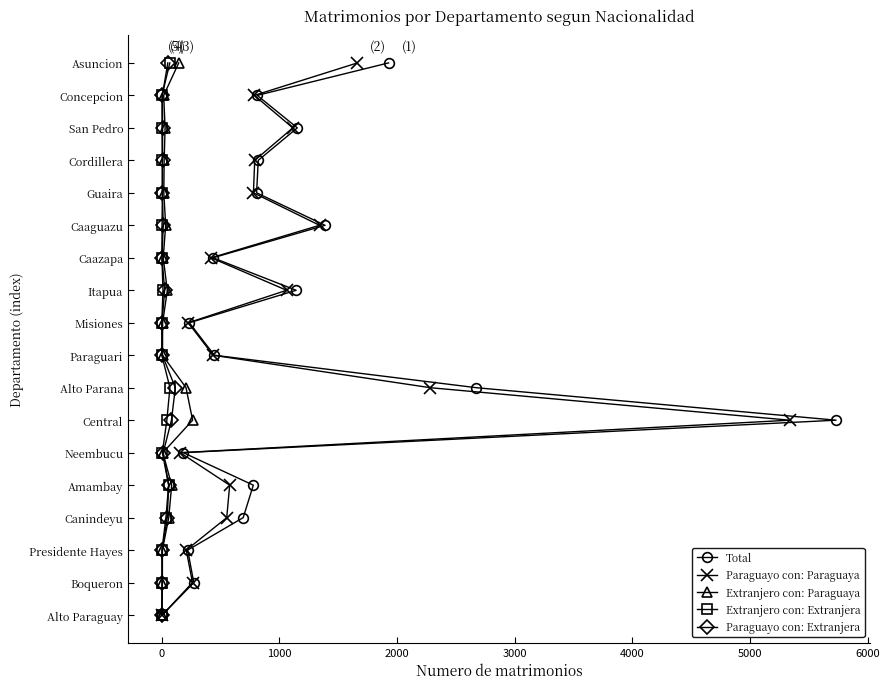

True or false: Paraguayo con: Extranjera and Extranjero con: Paraguaya intersect in this chart.

False